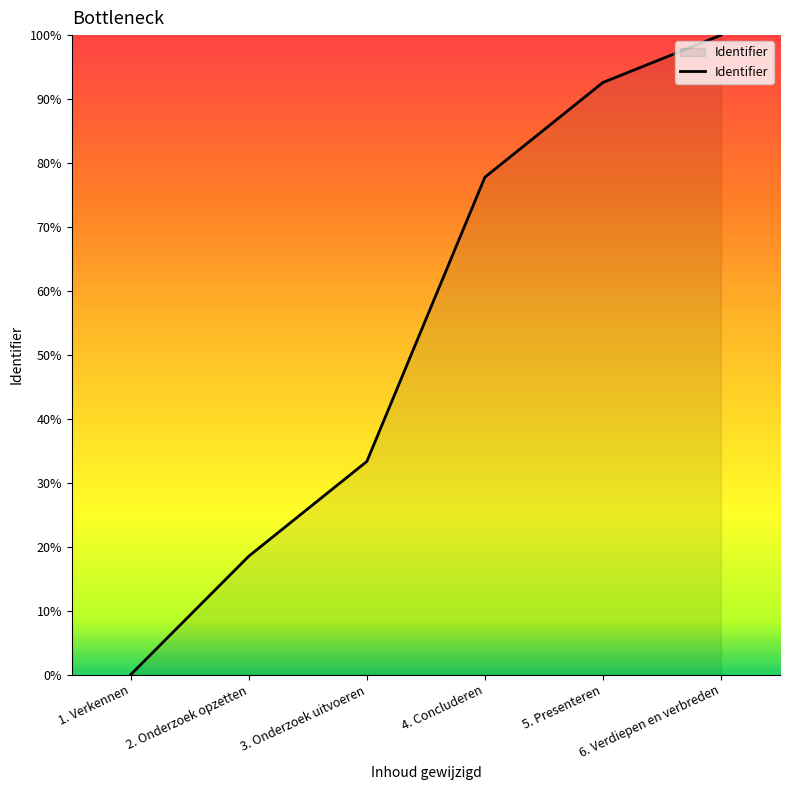

Reading right to left, transcribe all the data shown in this chart.

100.0	92.6	77.8	33.3	18.5	0.0